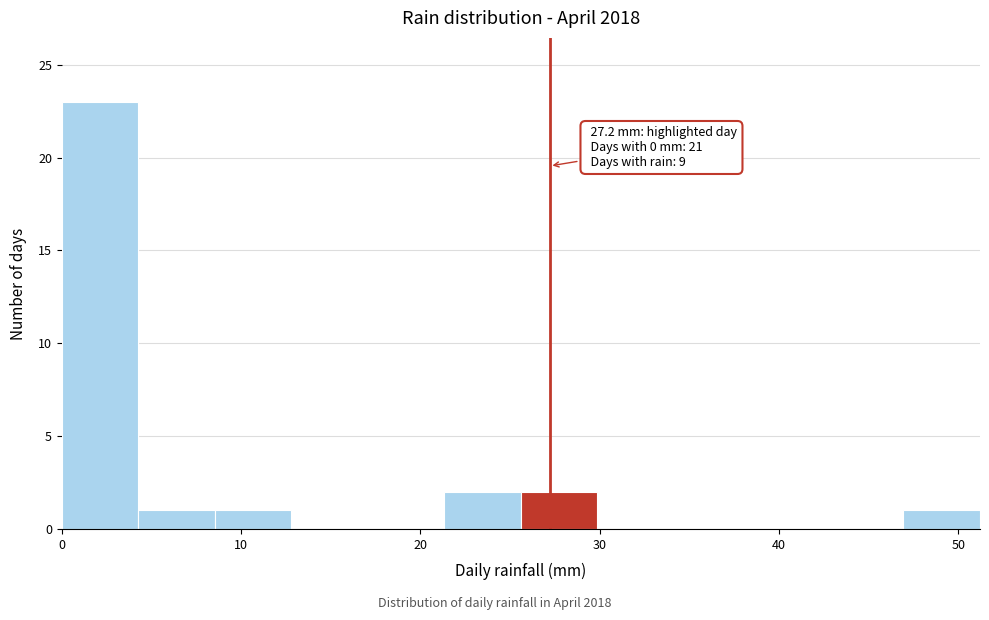

Which range on the x-axis has the tallest bar?

0 to 4